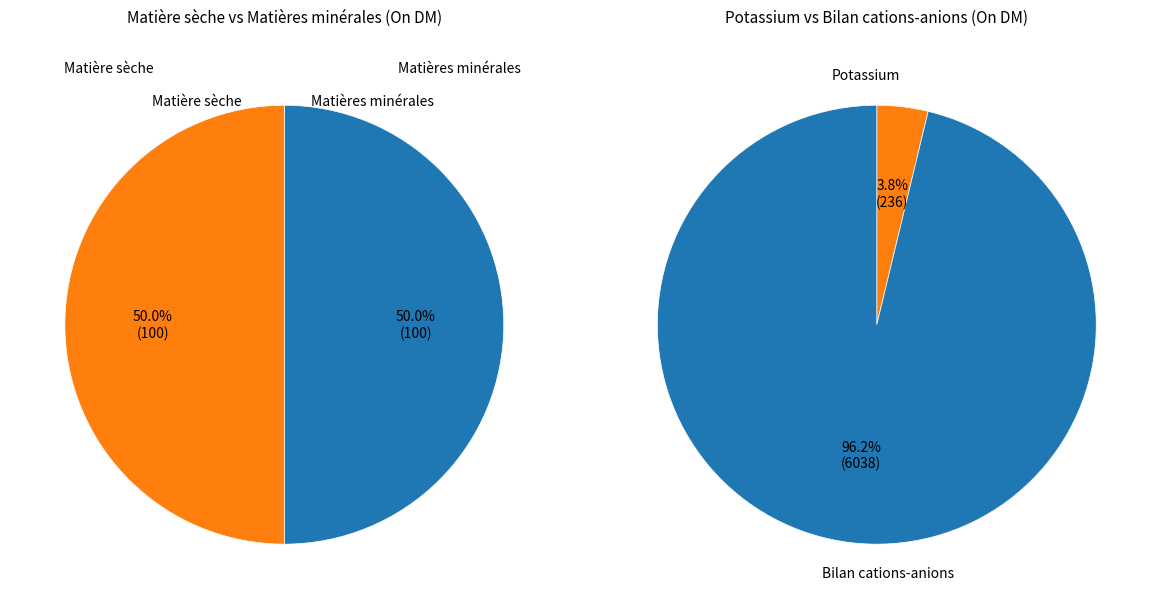

What is the majority slice?

Bilan cations-anions